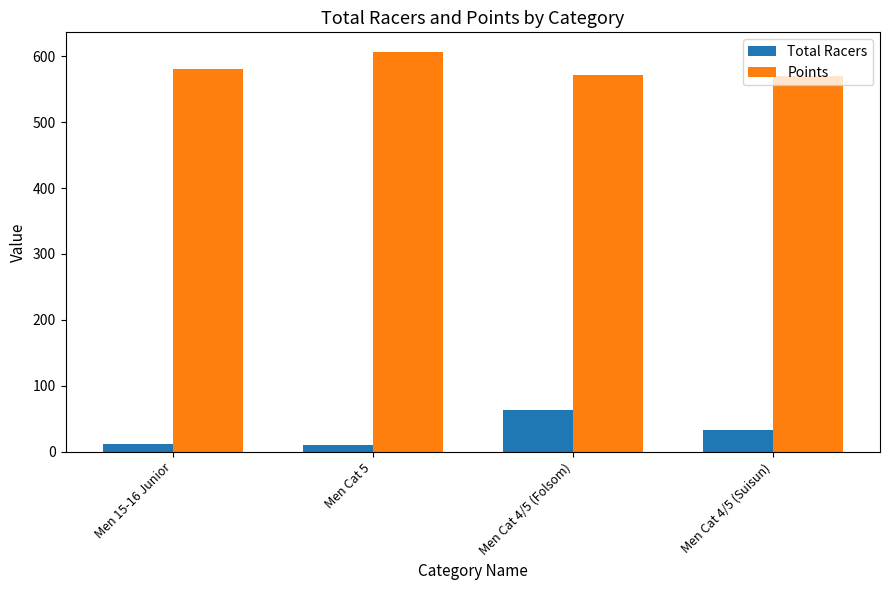

Which series has the widest spread of values?

Total Racers